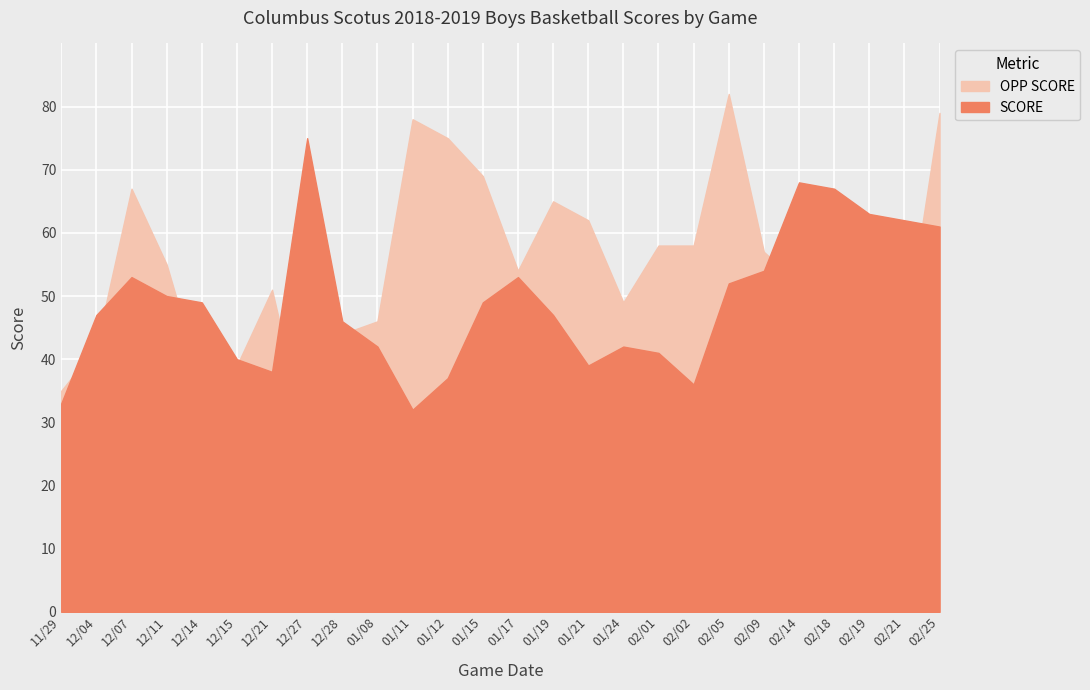

Count the number of data series in this chart.

2